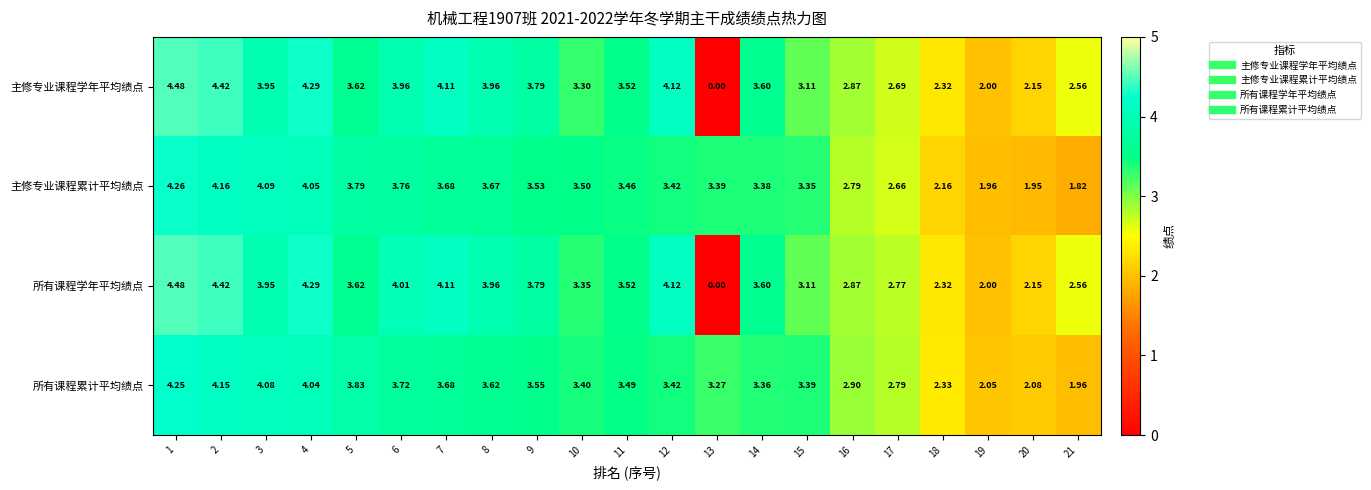

At which category is the sum across all series the highest?

1